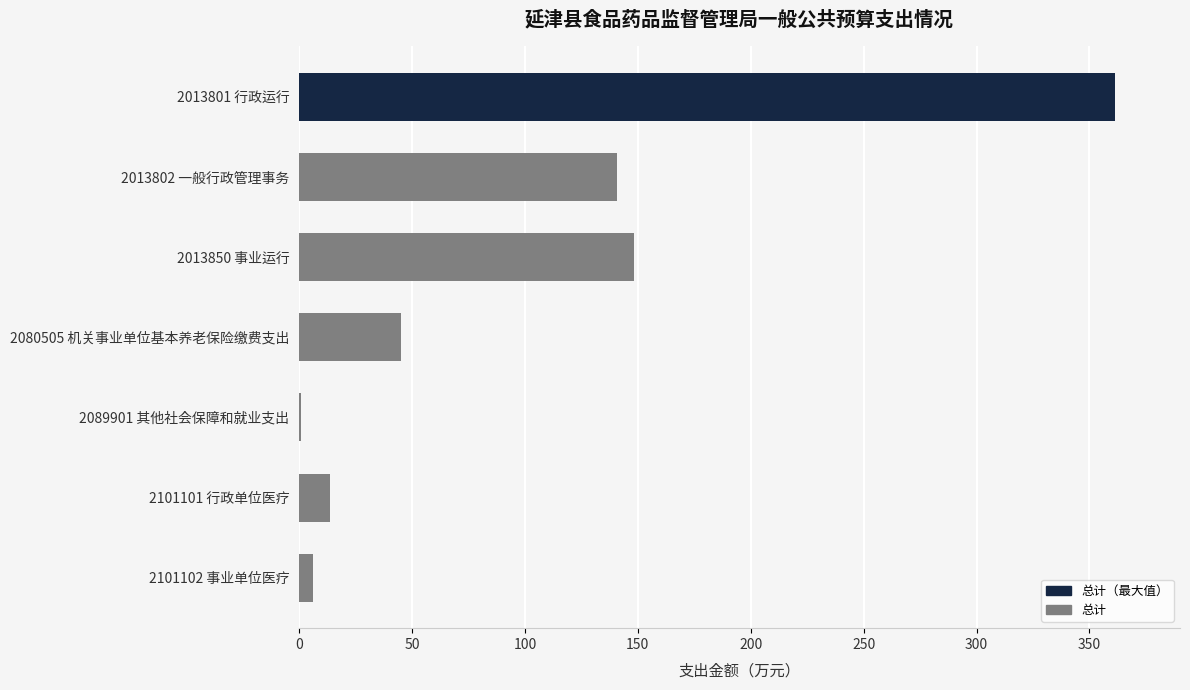

Where is the data nearest to the value 180?

2013850 事业运行